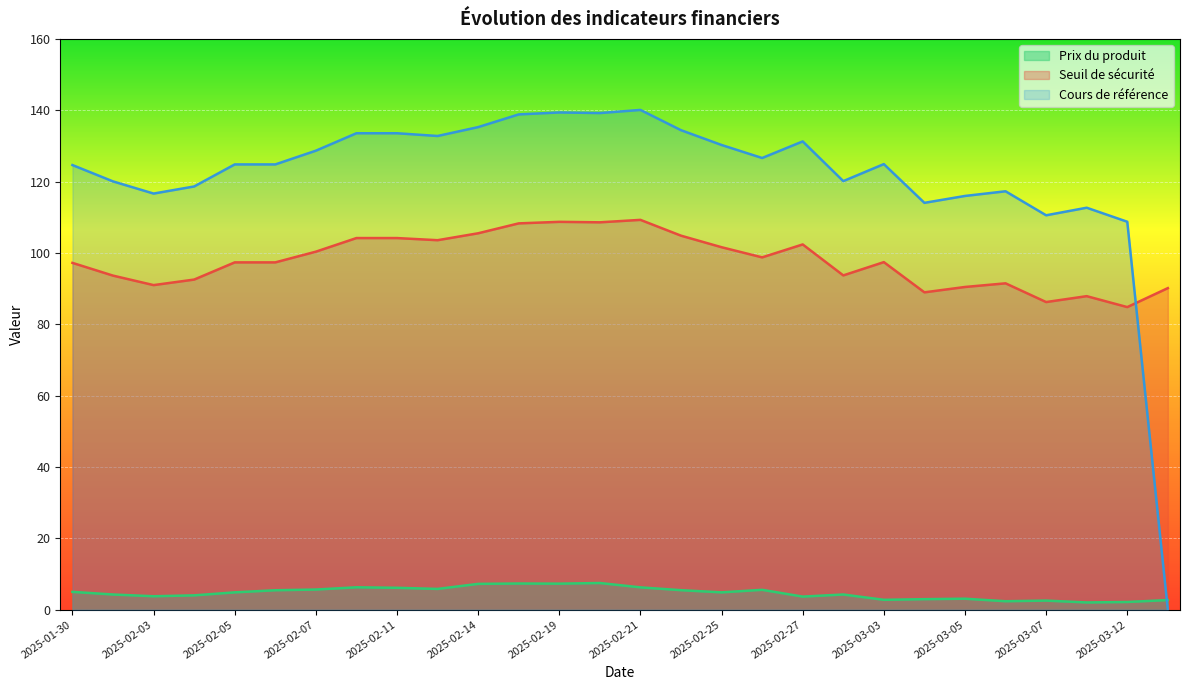

Between which two adjacent categories do Seuil de sécurité and Cours de référence first intersect?

2025-03-12 and 2025-03-13